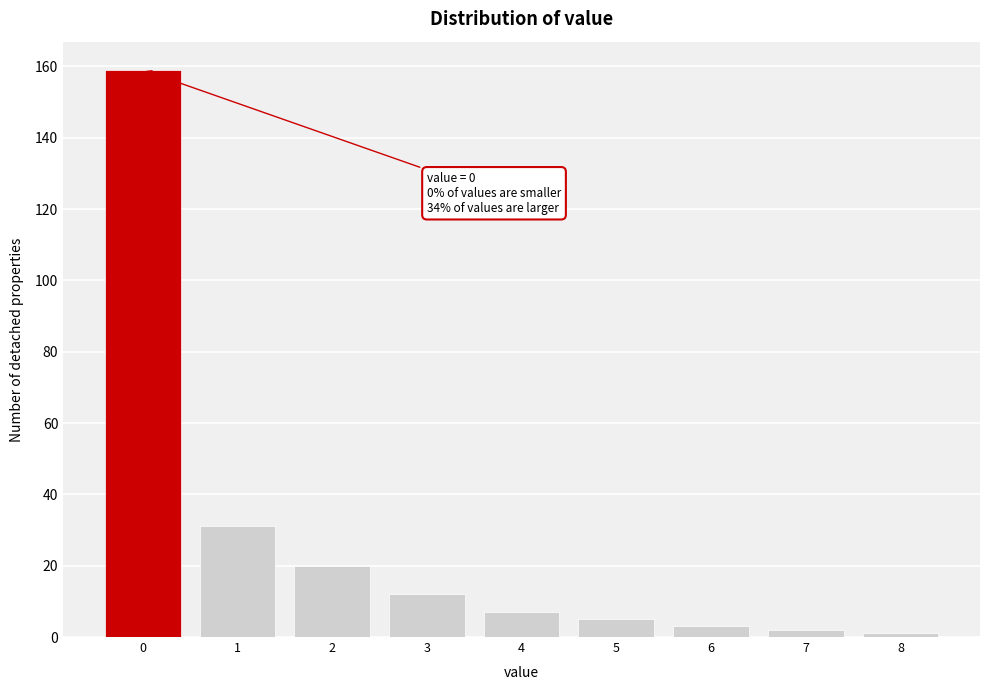

Over which range of the x-axis is the bar tallest?

-0.5 to 0.5